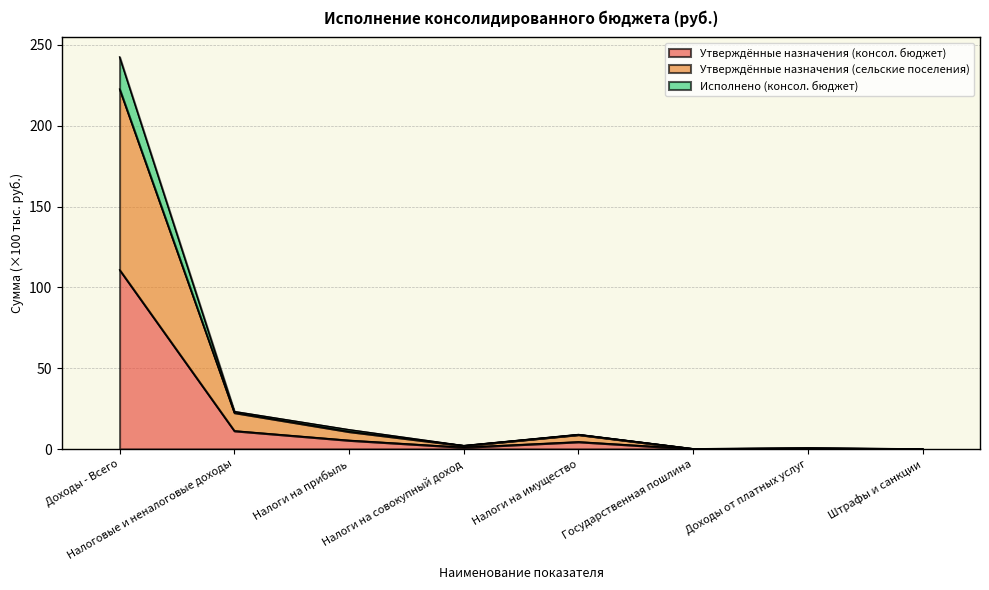

What is the average value of the Утверждённые назначения (консол. бюджет) series?

16.7